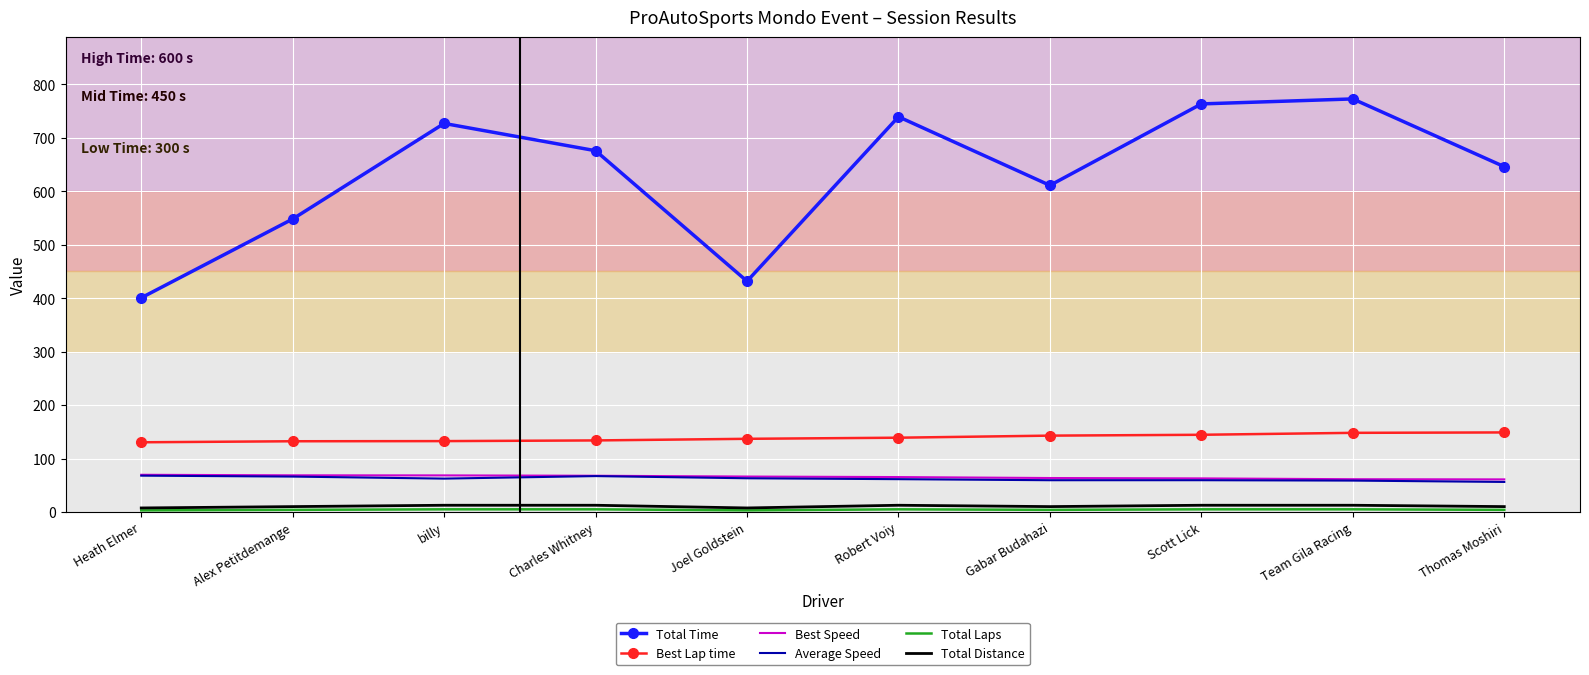

The value of Best Speed at Charles Whitney is 33.4. True or false?

False